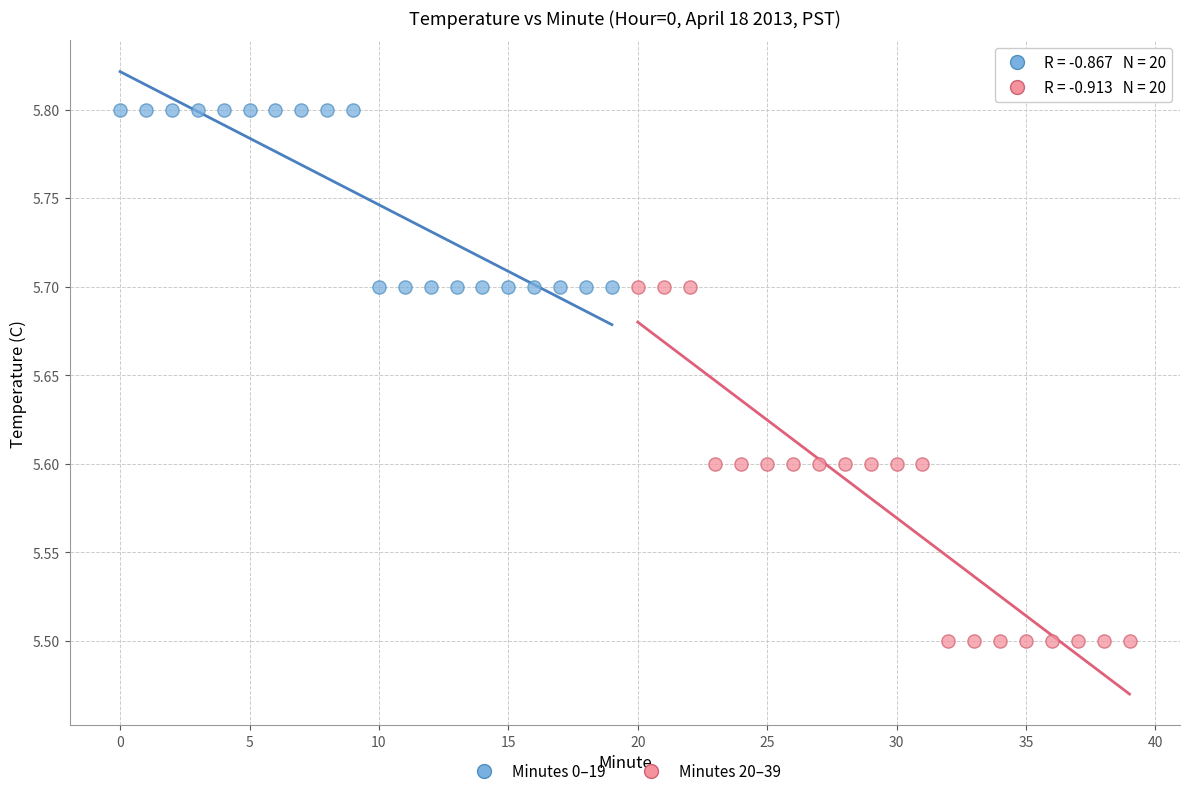

Which series has the largest Y range (max minus min)?

Minutes 20–39